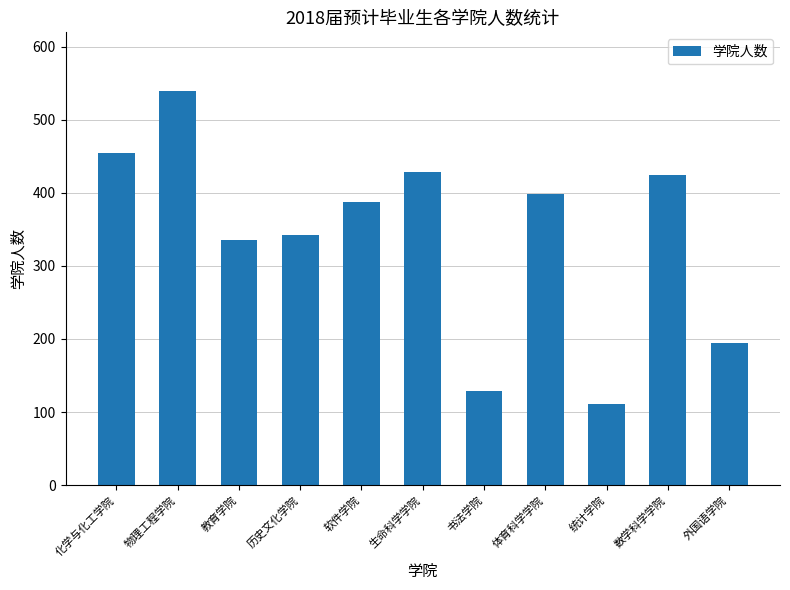

Count the number of categories in the chart.

11